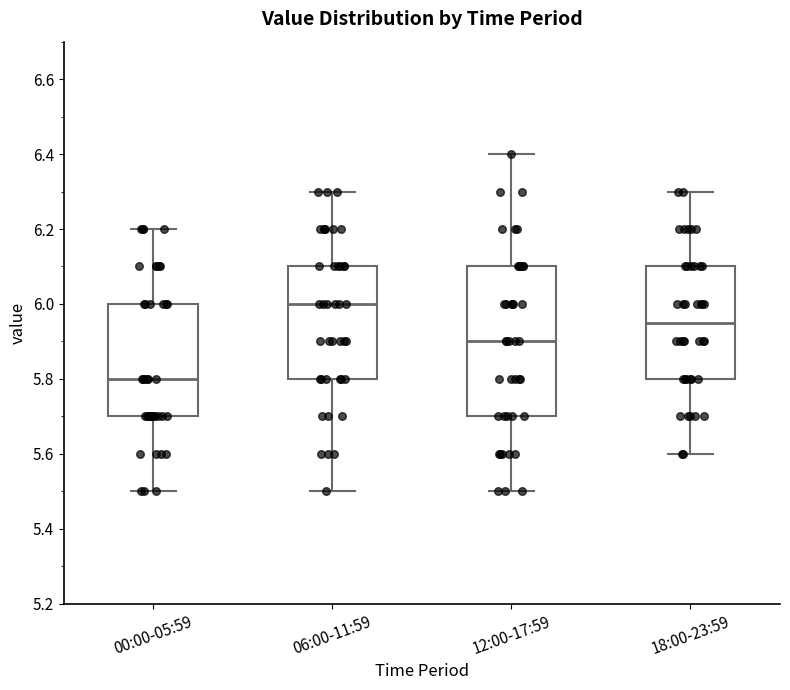

Comparing the boxes themselves (not the whiskers), which one is the tallest?

12:00-17:59